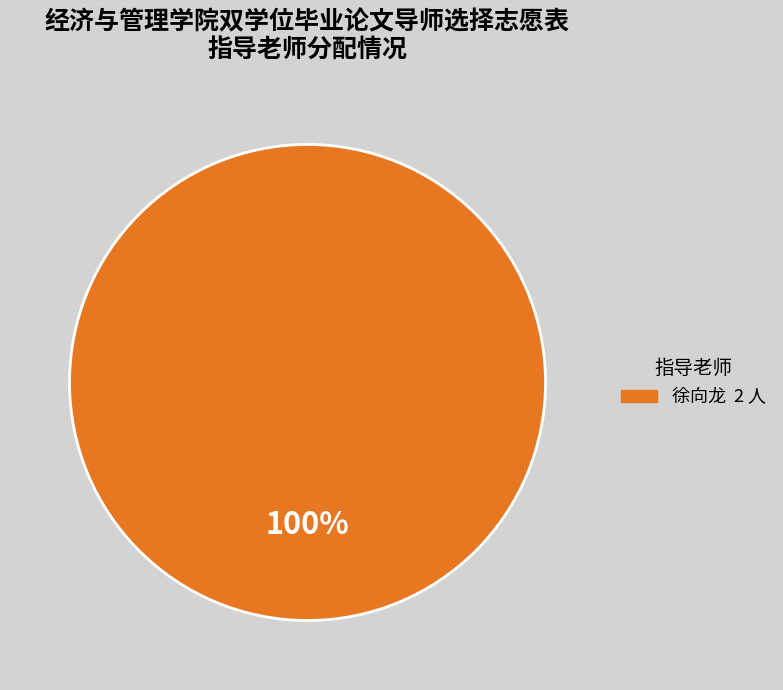

Does any single category account for the majority?

Yes